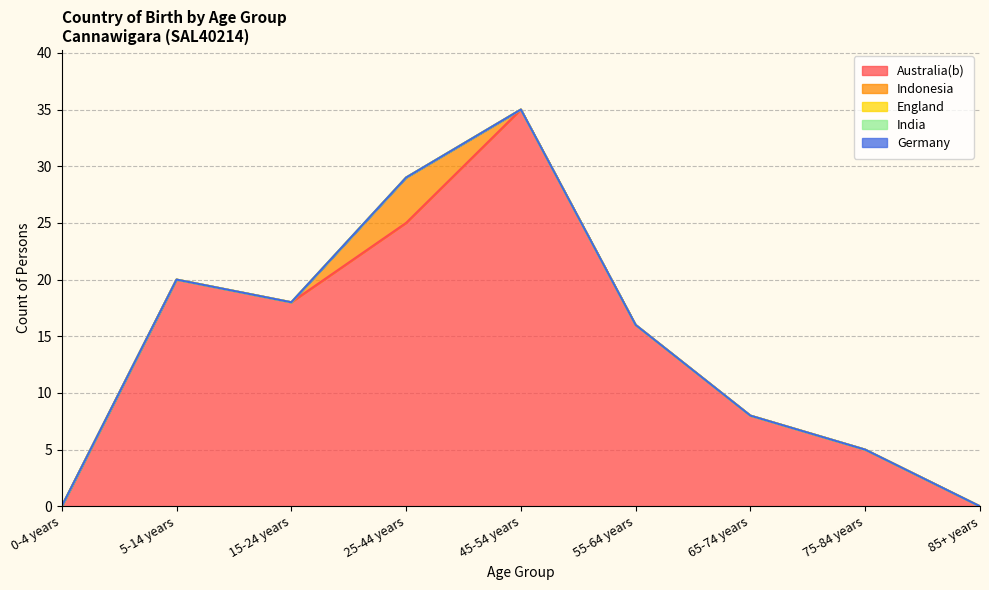

List the labels in order of England value, largest first.

0-4 years, 5-14 years, 15-24 years, 25-44 years, 45-54 years, 55-64 years, 65-74 years, 75-84 years, 85+ years